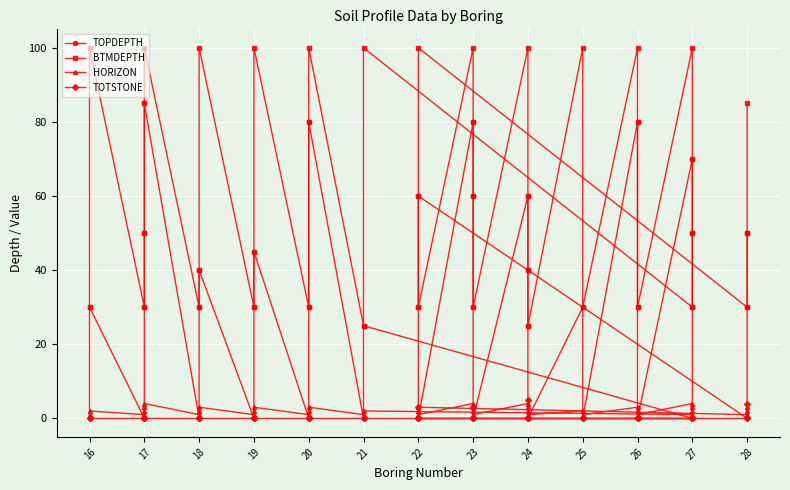

The HORIZON series shows 2 at 21. True or false?

True